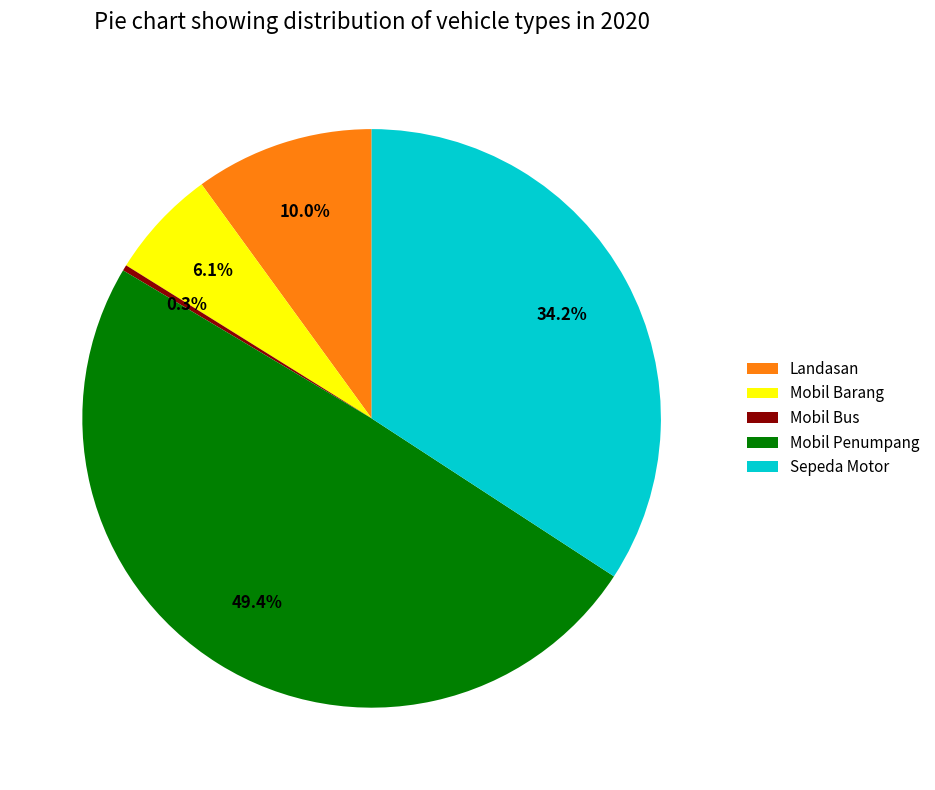

What percentage do Landasan and Mobil Penumpang together represent?

59.4%